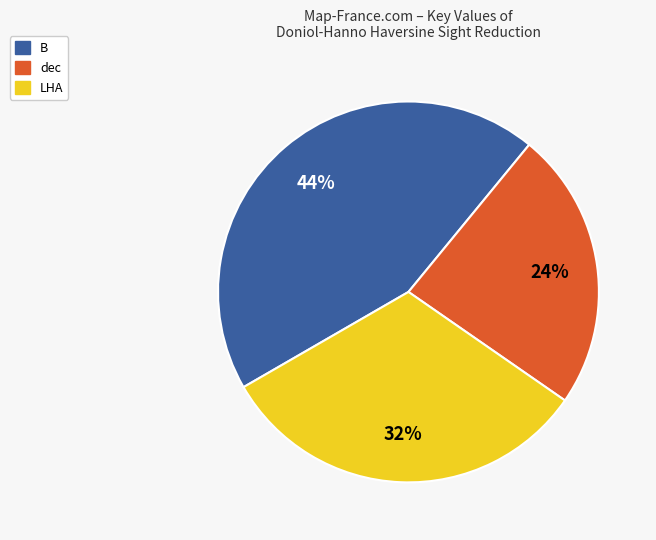

The B slice represents 31% of the pie. True or false?

False